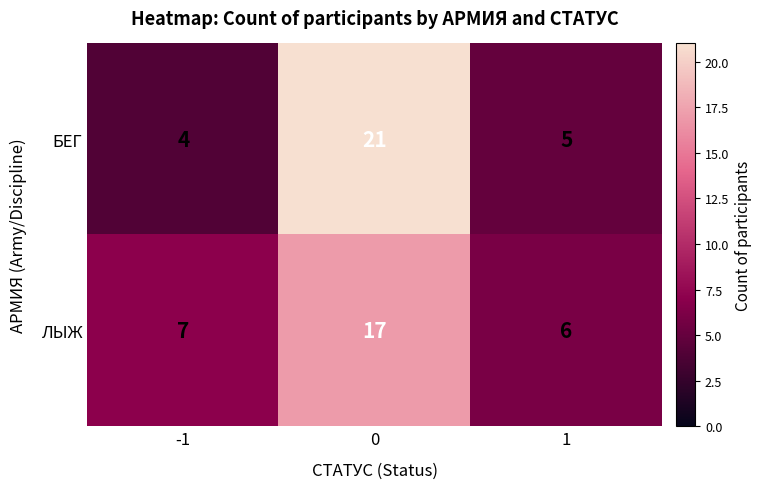

What is the average value of the БЕГ series?

10